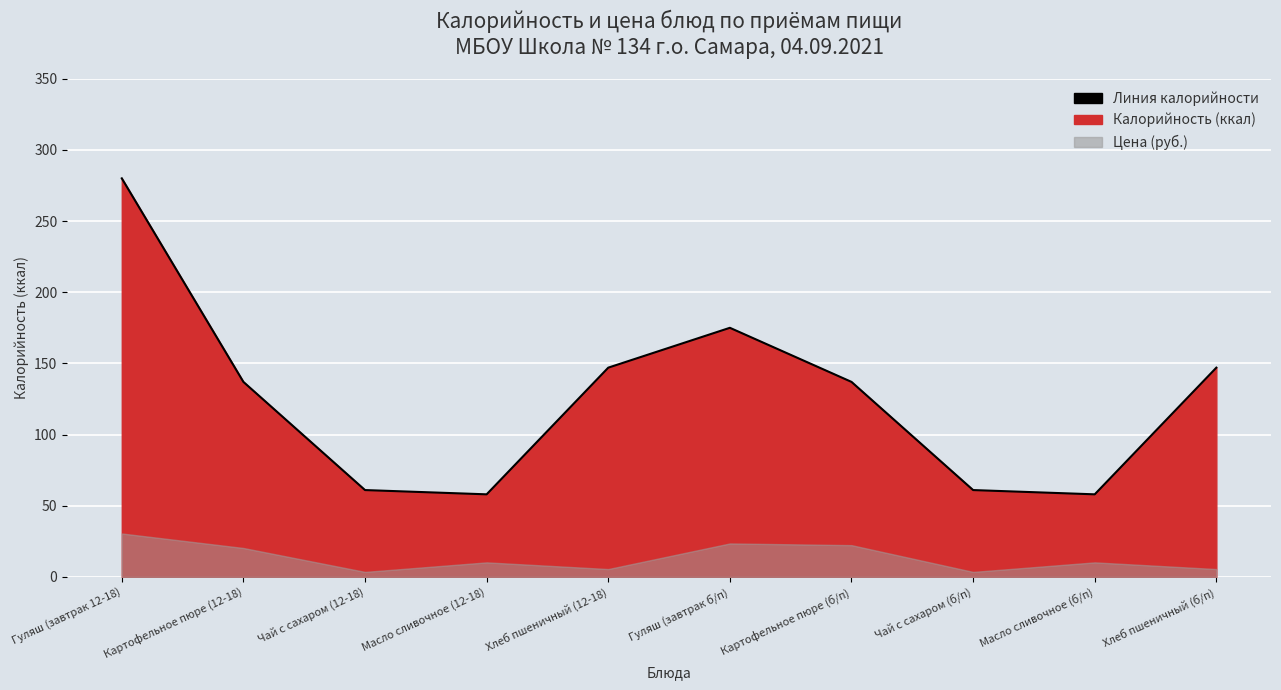

What is the label of the 1st point from the right?

Хлеб пшеничный (б/п)